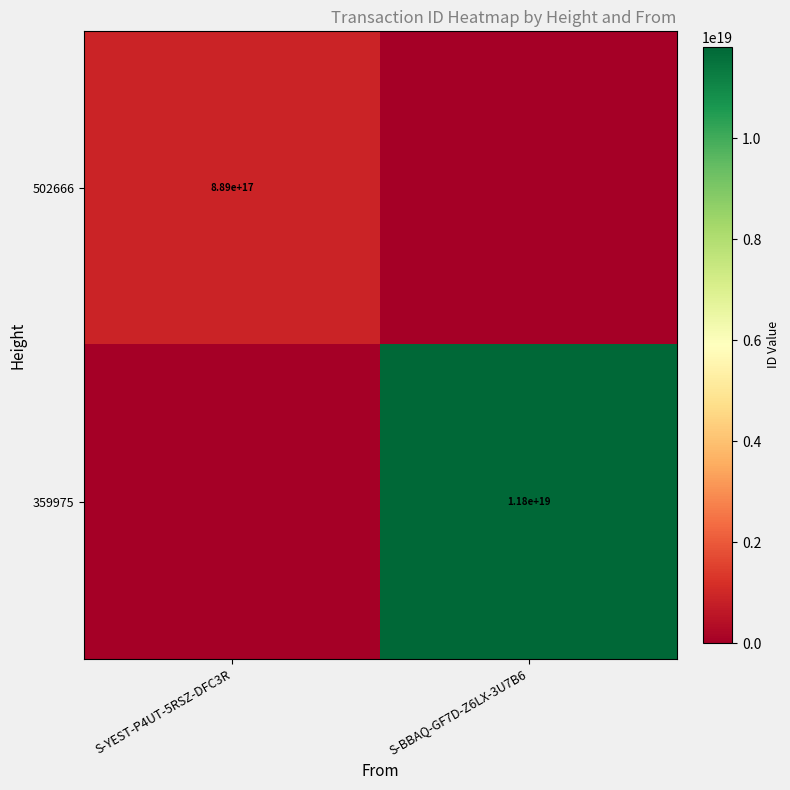

The 359975 series shows 3973019230941879296 at S-BBAQ-GF7D-Z6LX-3U7B6. True or false?

False